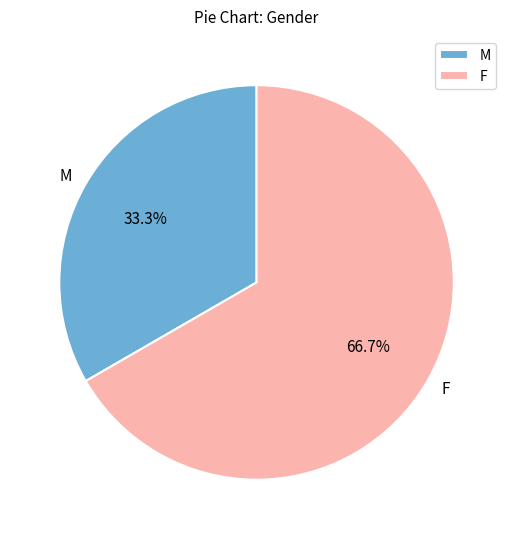

What portion of the pie excludes F?

33.3%